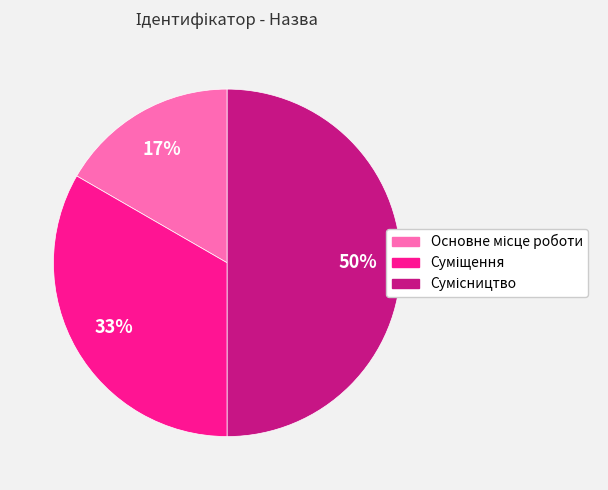

To the nearest percent, what is the difference between the largest and smallest slice percentages?

33%